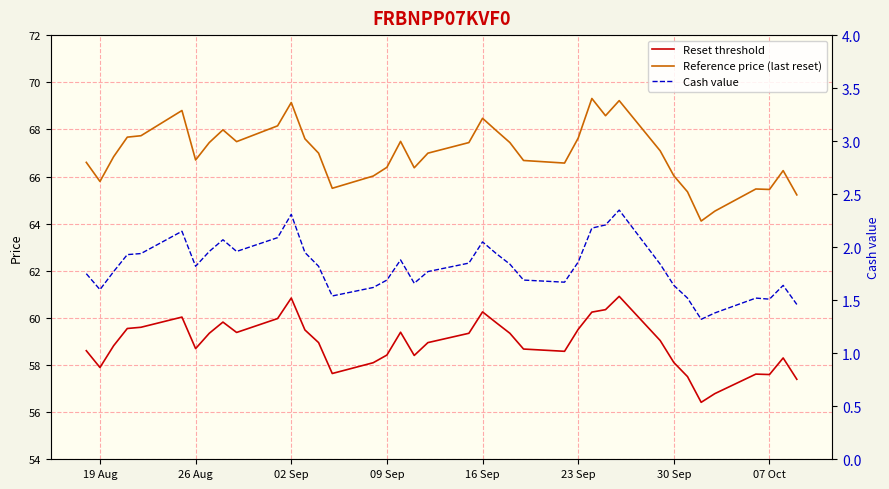

True or false: Cash value has a value of 1.3 at 23 Sep.

False